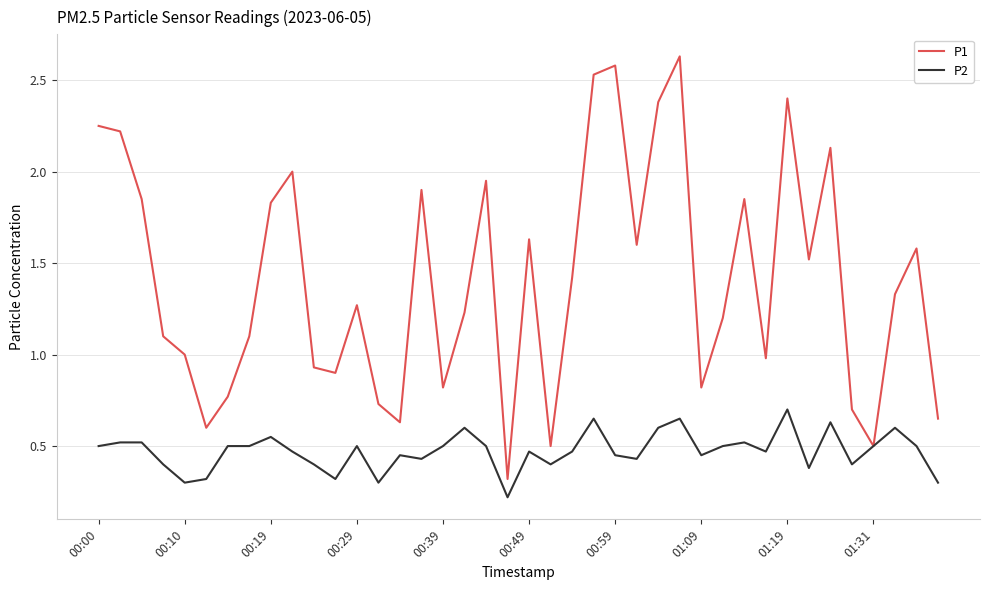

Which series has the largest total across all categories?

P1